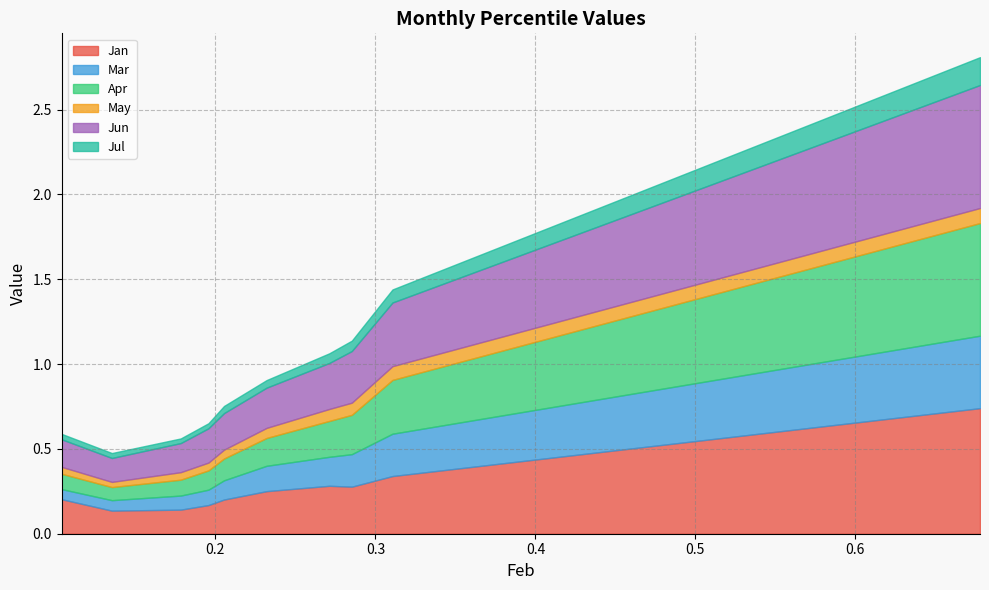

How many lines are shown in the chart?

6